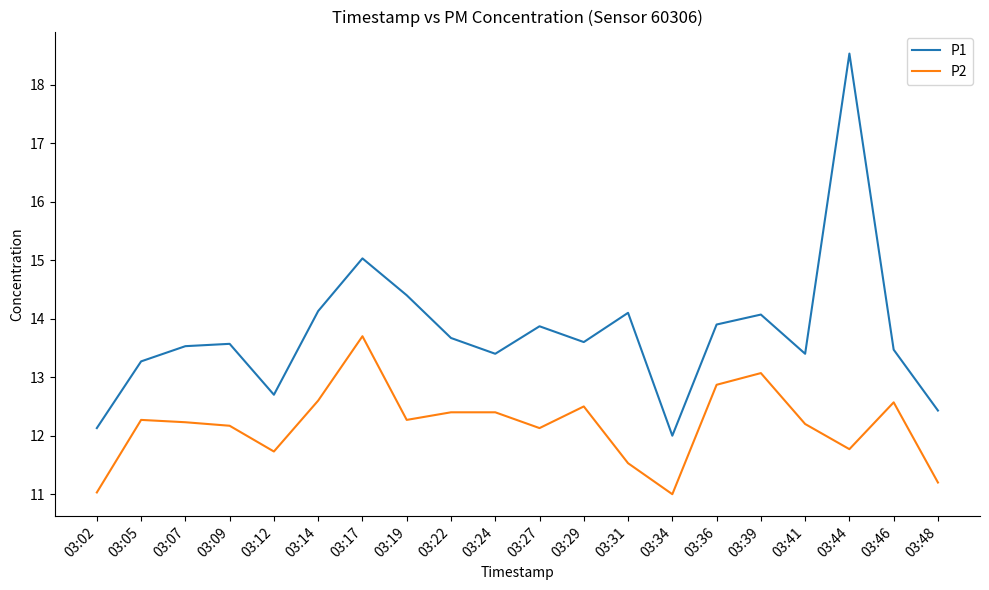

At which label does P1 reach its minimum?

03:34